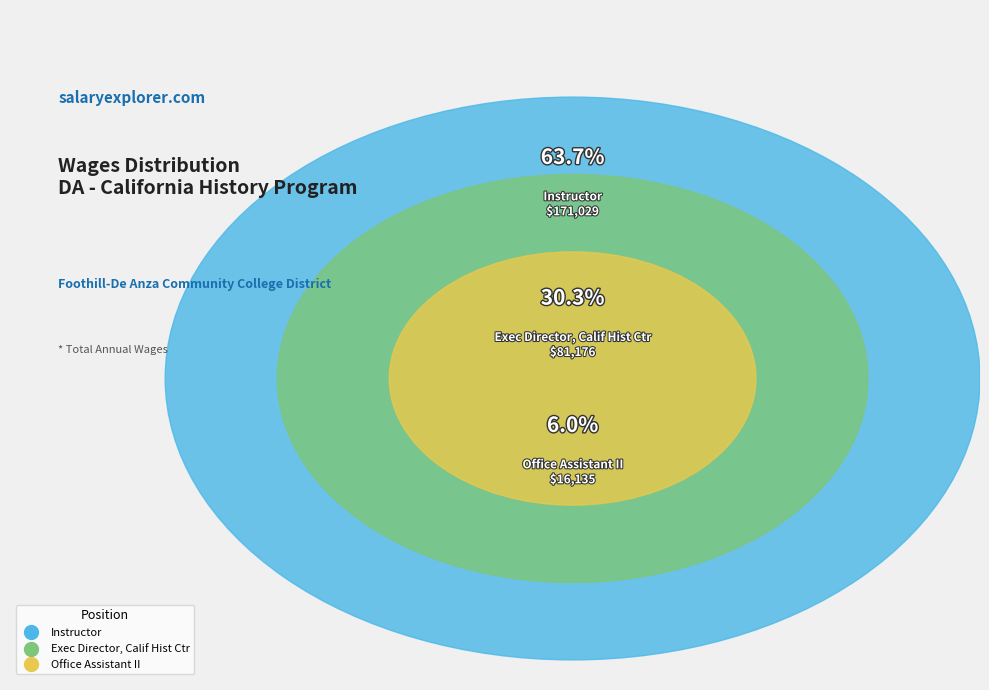

To the nearest percent, what is the combined percentage of Instructor and Office Assistant II?

70%